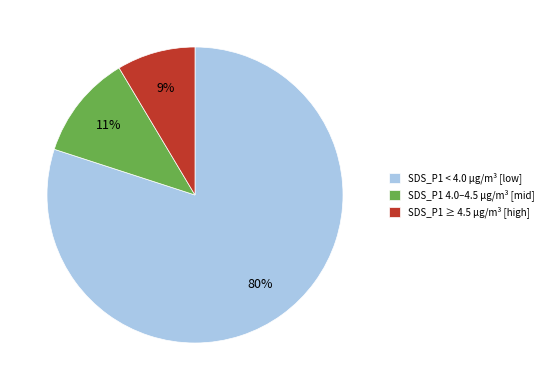

To the nearest percent, what is the difference between the largest and smallest slice percentages?

71%